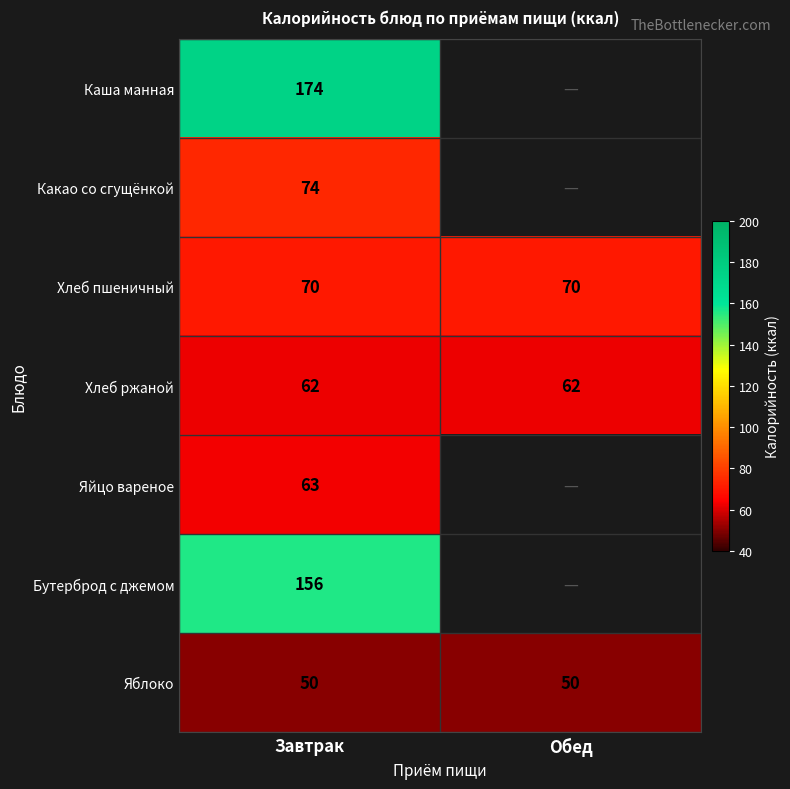

What is the lowest value of the Хлеб пшеничный series?

70